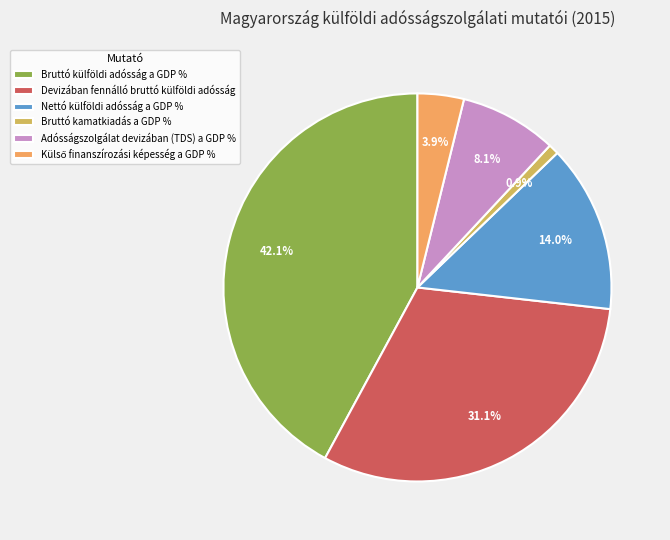

What portion of the pie excludes Bruttó kamatkiadás a GDP %?

99.1%